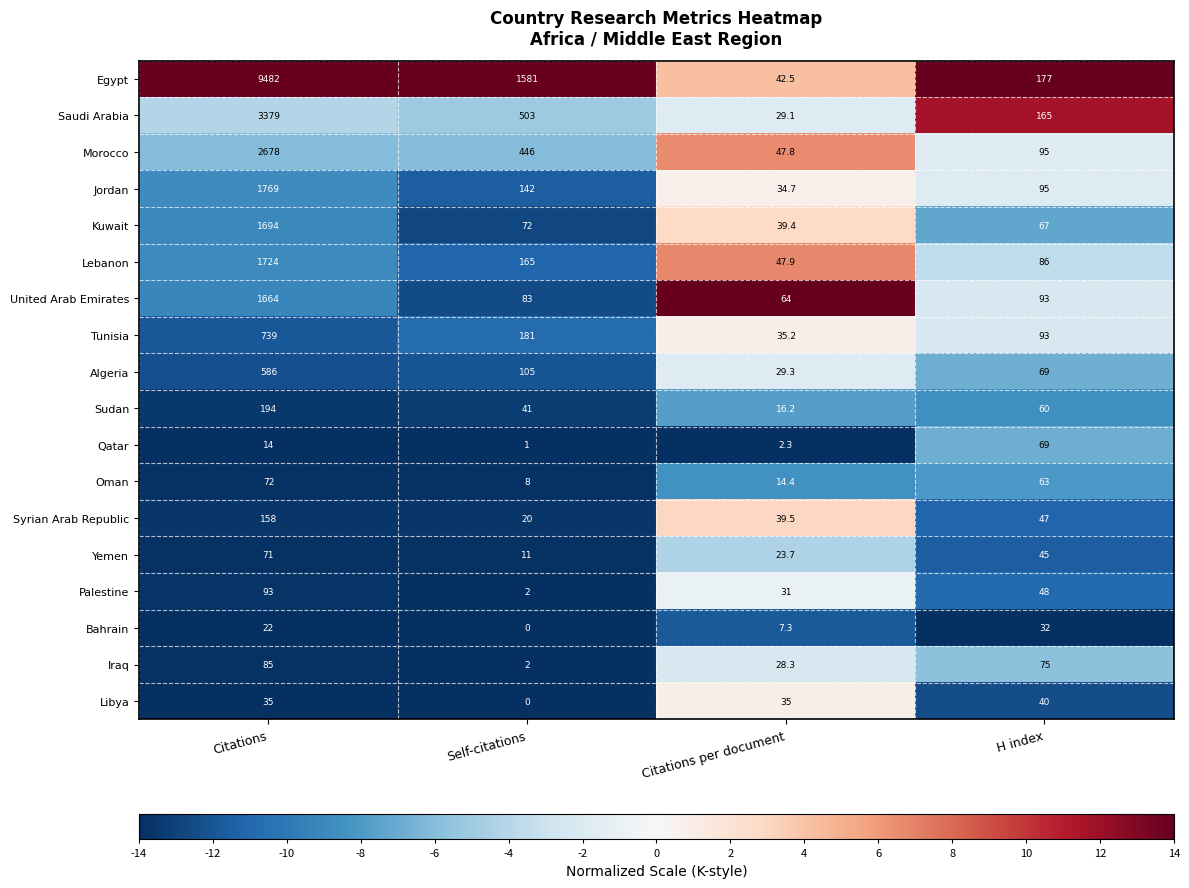

How many data points in Algeria are less than 105?

2